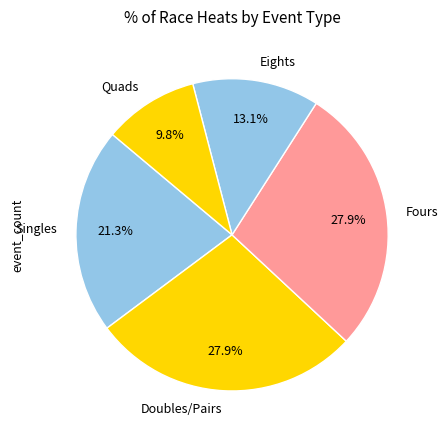

Combined, do Quads and Doubles/Pairs account for over 50%?

No